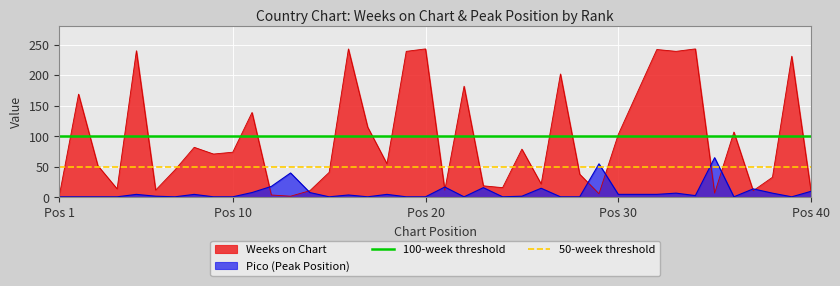

What is the value of the 100-week threshold point at the 2nd from the left?

100